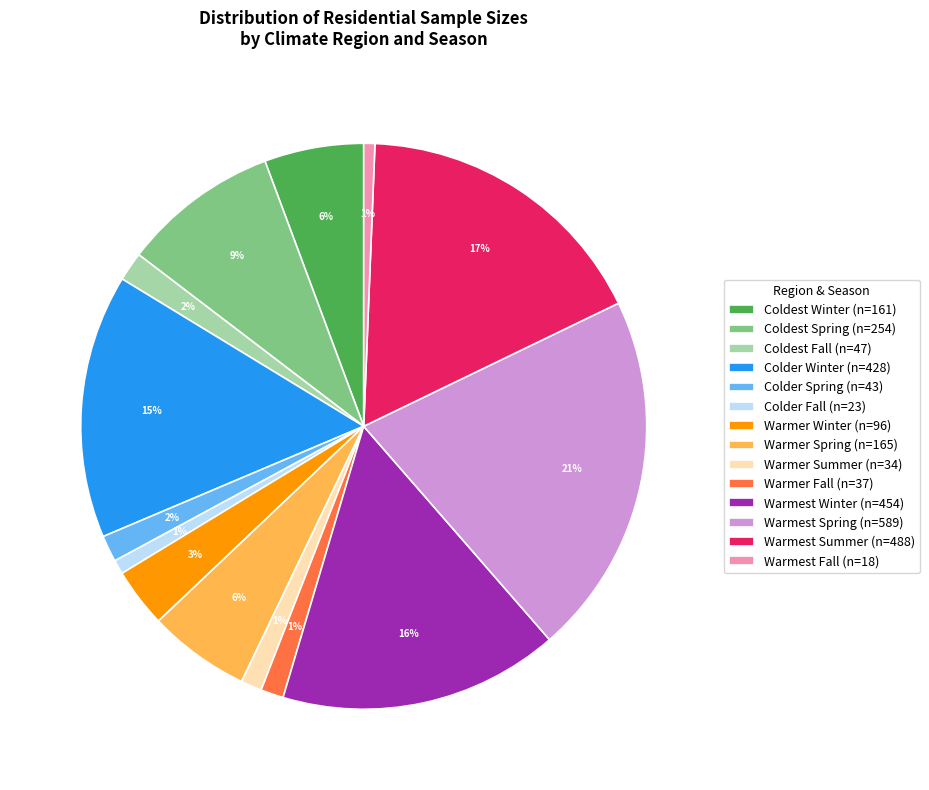

To the nearest percent, what is the average slice percentage?

7%